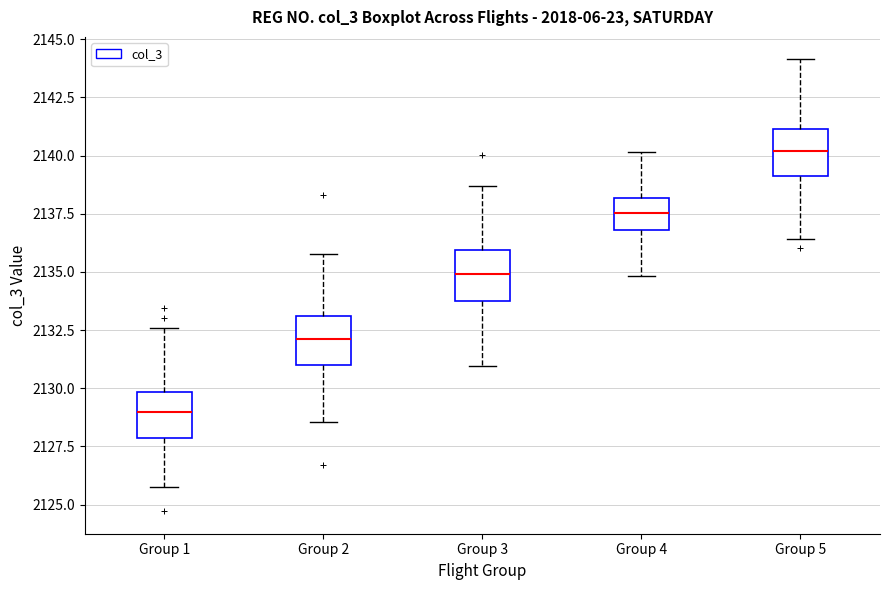

Which box's median line is the highest?

Group 5